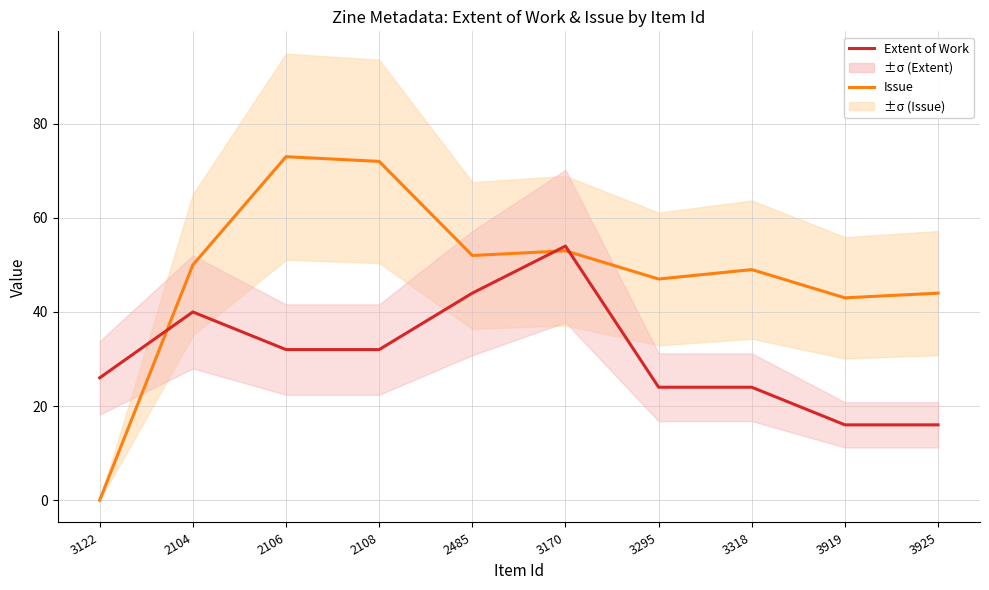

At which category does Issue reach its first local valley?

2485